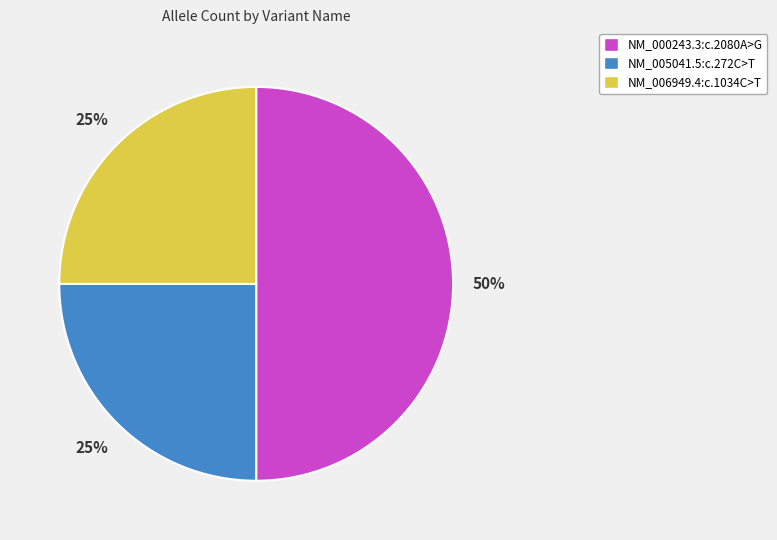

Does NM_005041.5:c.272C>T account for over 50% of the chart?

No